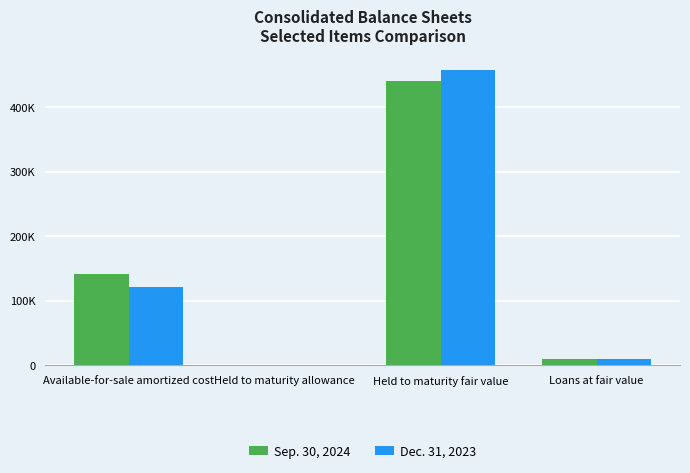

At which category is the sum across all series the highest?

Held to maturity fair value